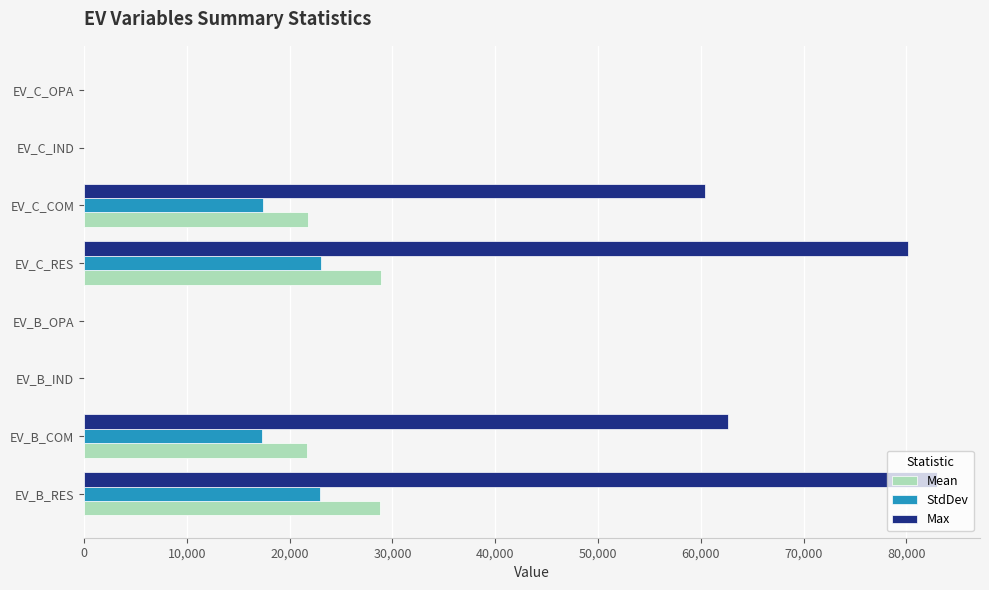

Which series changed the most between EV_C_RES and EV_C_OPA?

Max